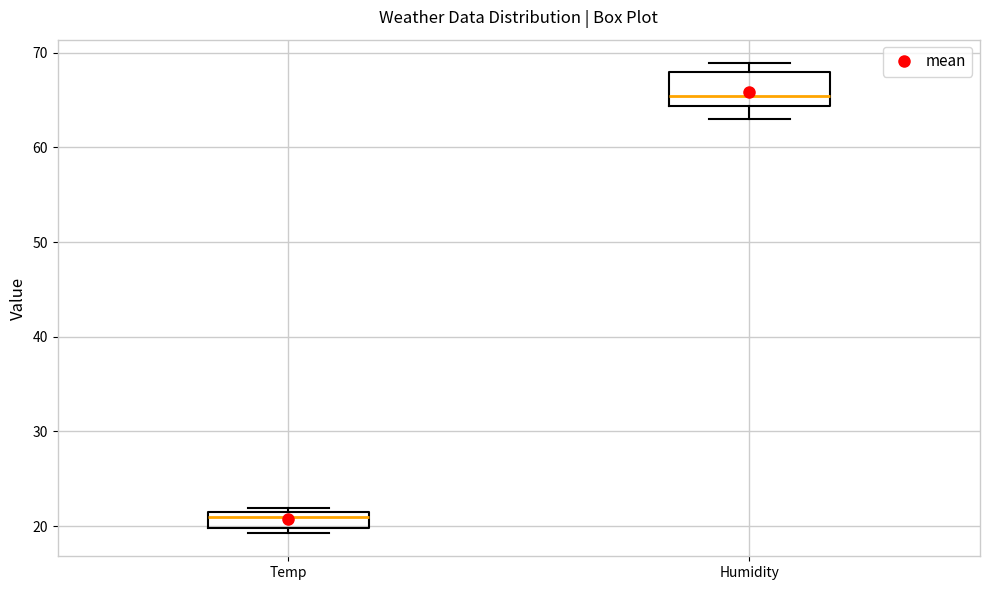

Which box's median line is the highest?

Humidity